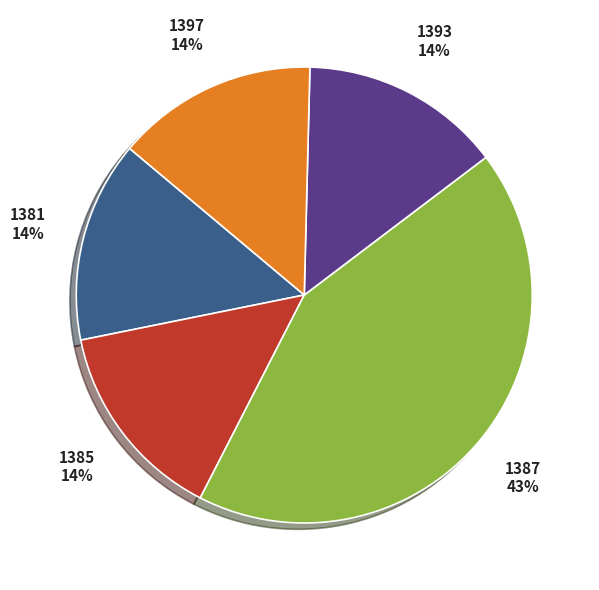

Count the number of slices in the pie.

5